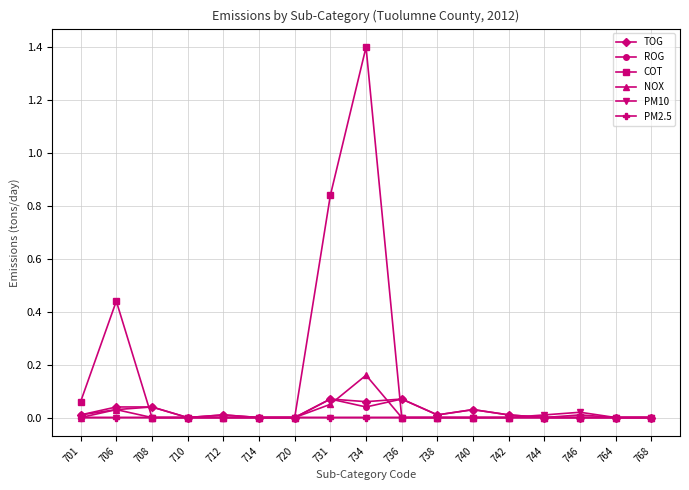

Which series has the largest total across all categories?

COT